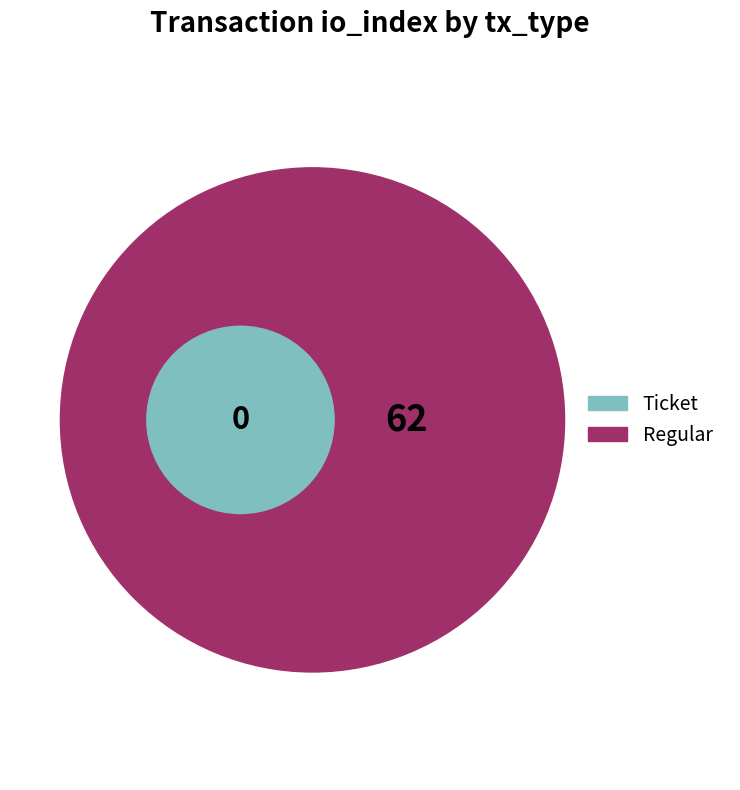

Rank the categories by value from lowest to highest.

Ticket, Regular